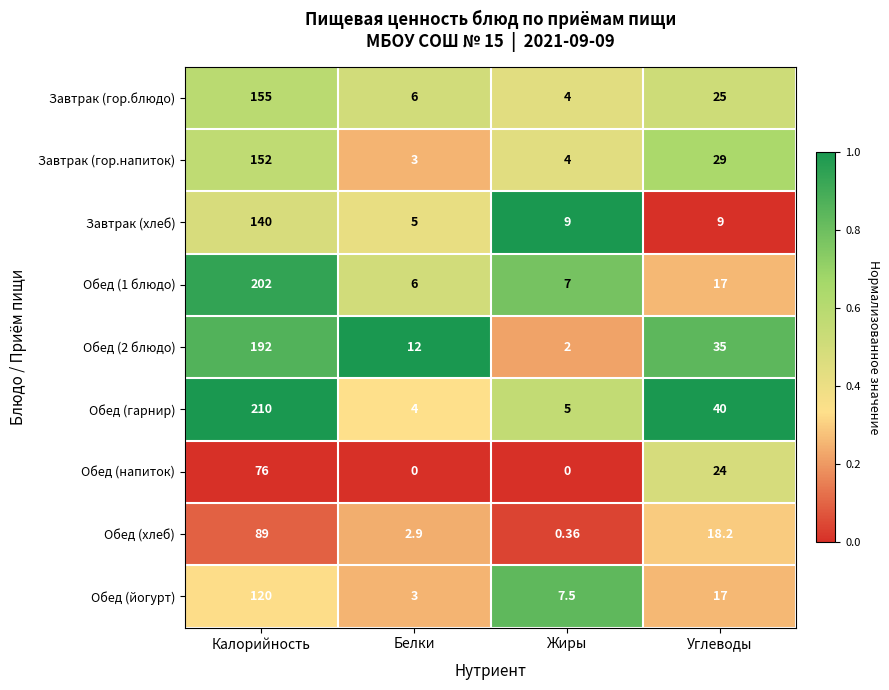

What is the total value across all series at Белки?

41.9